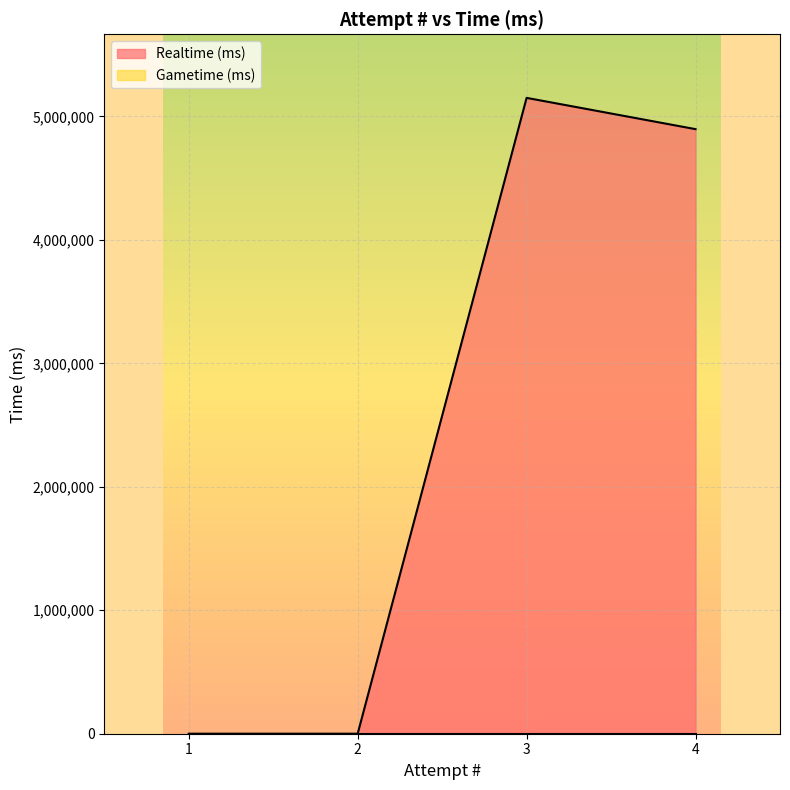

Count the number of categories in the chart.

4